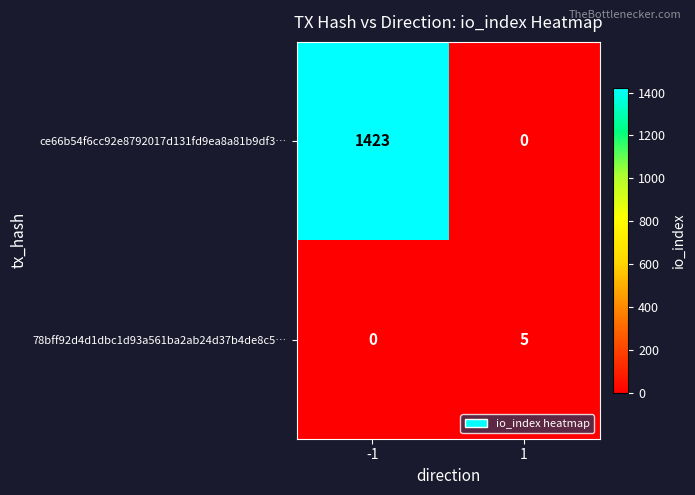

Reading left to right, what are all the values shown in this chart?

ce66b54f6cc92e8792017d131fd9ea8a81b9df3…: 1423	0
78bff92d4d1dbc1d93a561ba2ab24d37b4de8c5…: 0	5